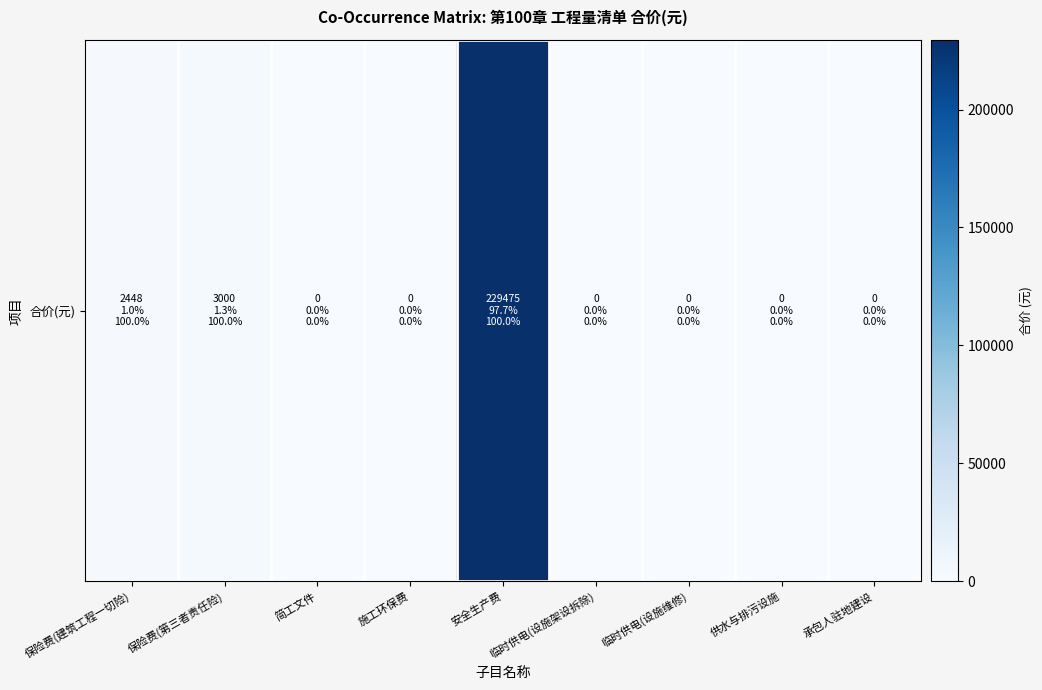

What is the sum of all values?

234923.5